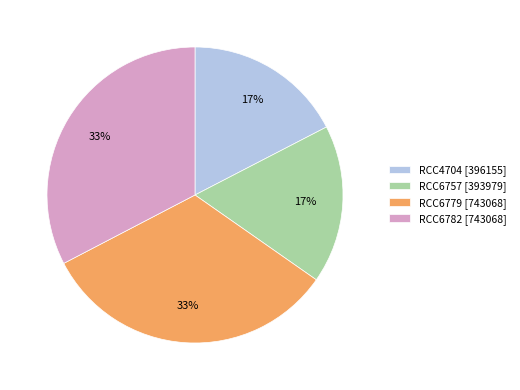

The RCC6779 [743068] slice represents 22% of the pie. True or false?

False